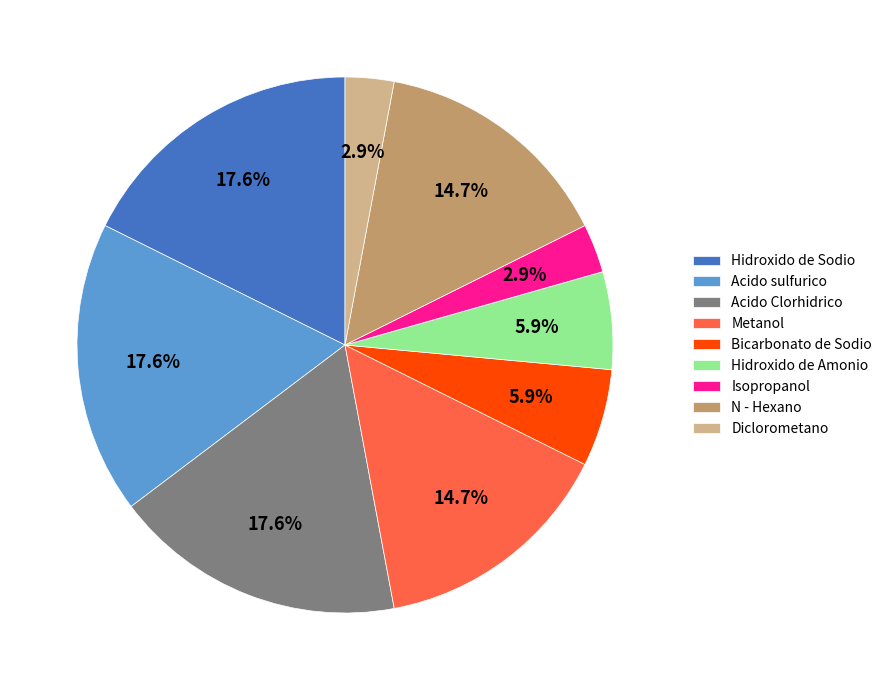

What is the ratio of the value at Bicarbonato de Sodio to the value at Metanol?

0.4